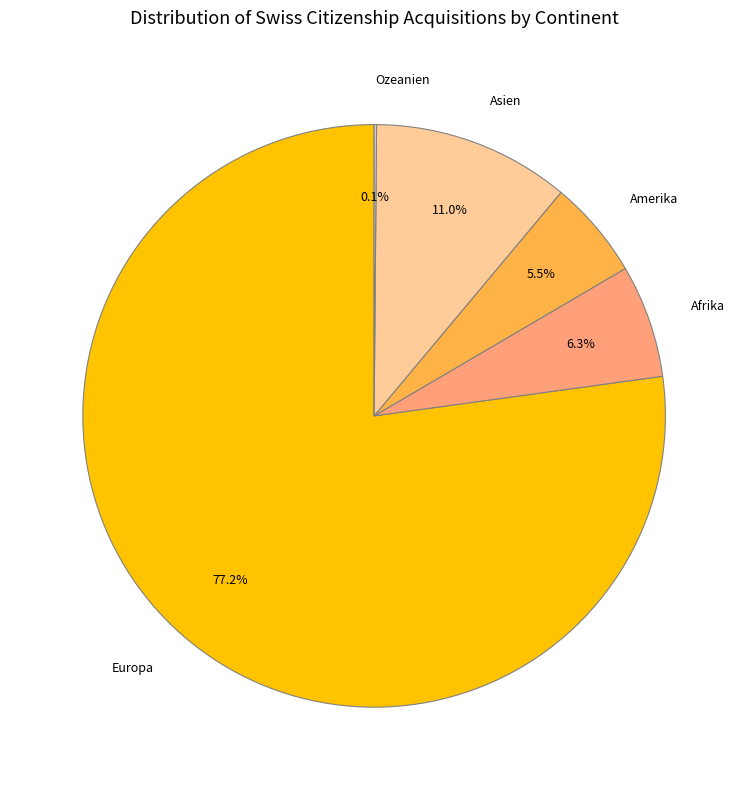

Is there a majority slice in this chart?

Yes